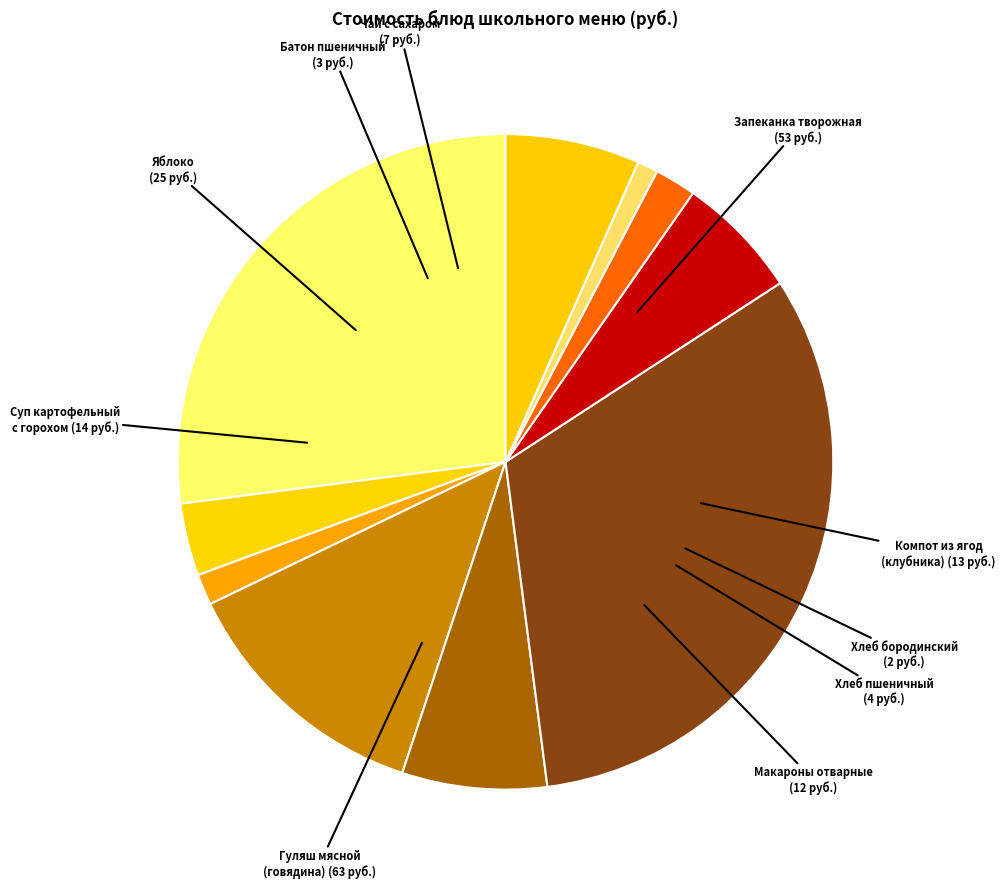

How many slices are in this pie chart?

10